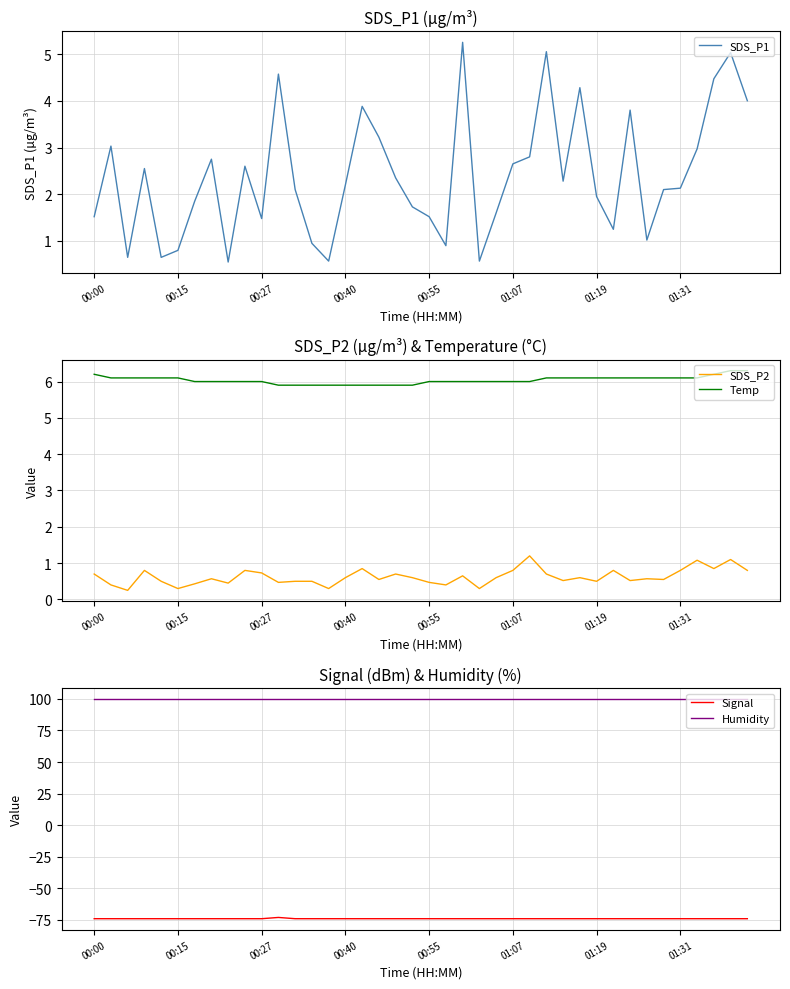

What is the value of the SDS_P1 point at the 12th from the left?

4.6